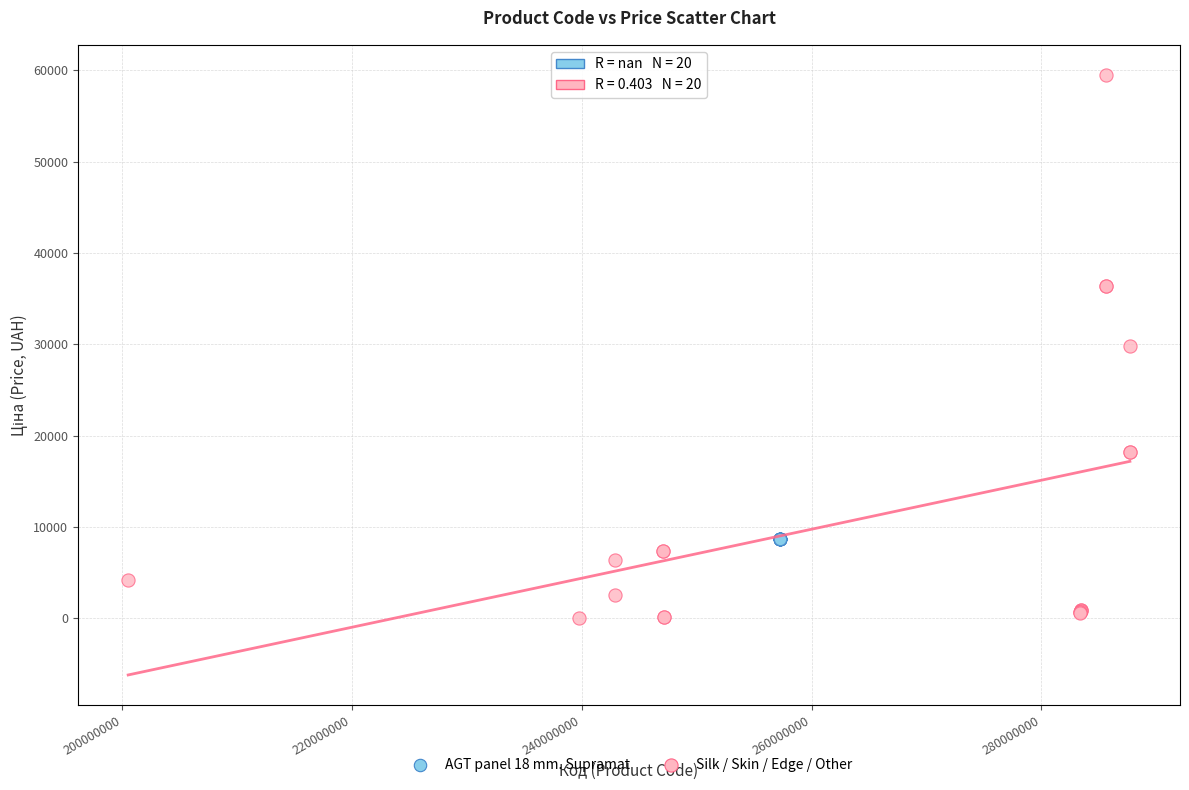

Which series contains the lowest Y value?

Silk / Skin / Edge / Other